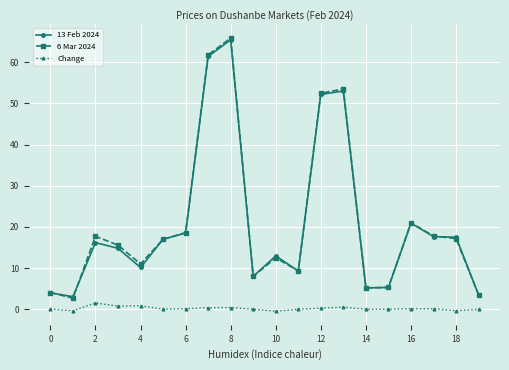

At how many categories does at least one series exceed 37?

4